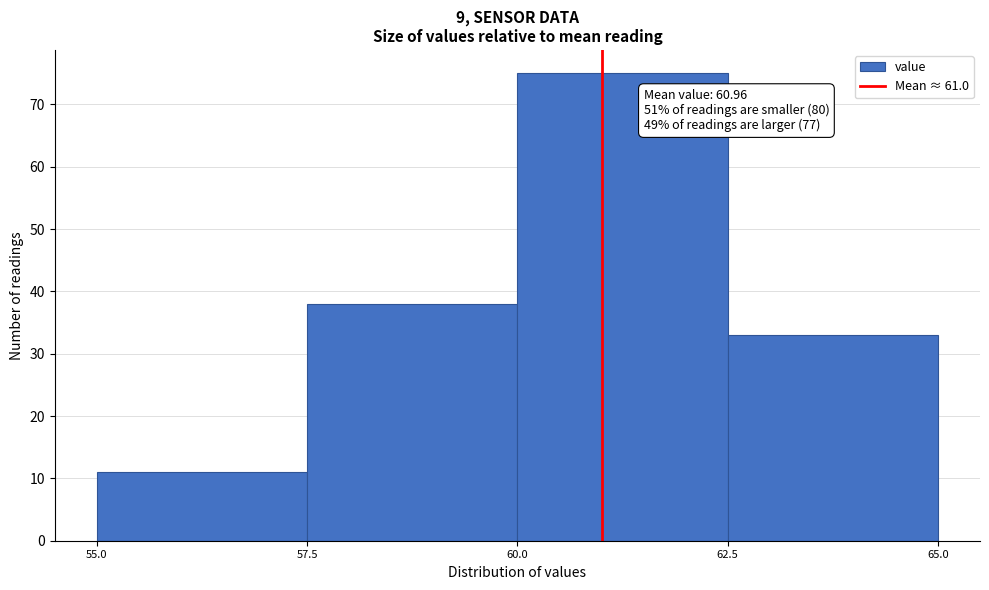

Over which range of the x-axis is the bar tallest?

60.0 to 62.5